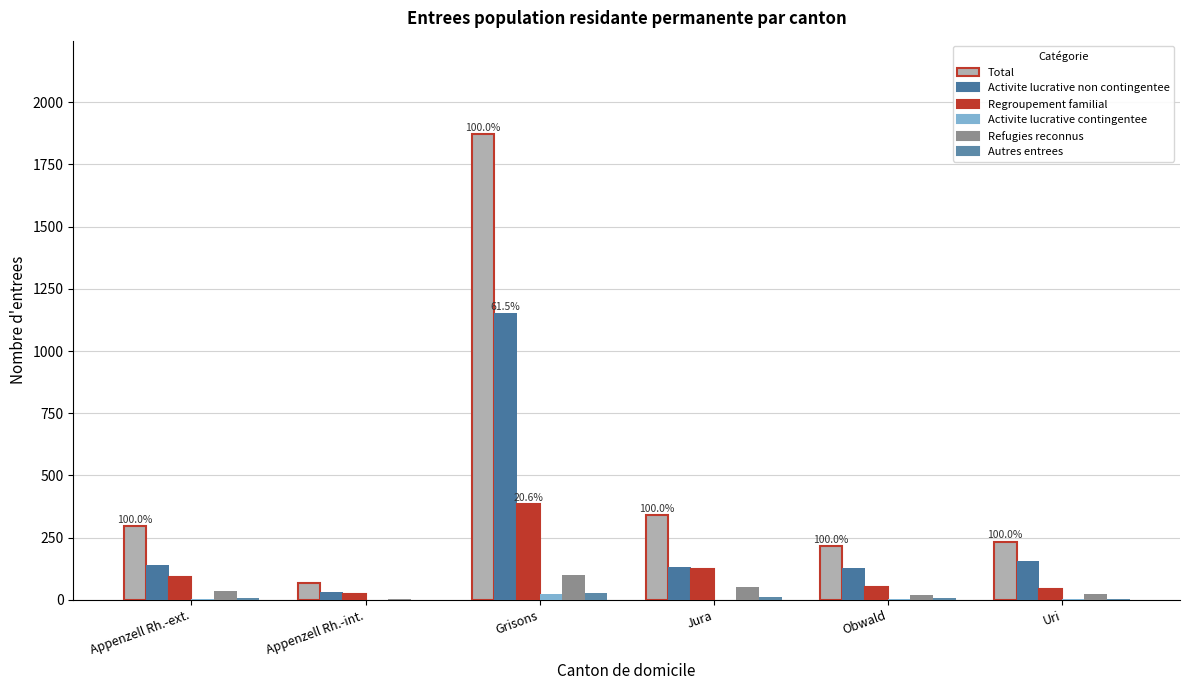

What is the label of the 2nd bar from the left?

Appenzell Rh.-int.